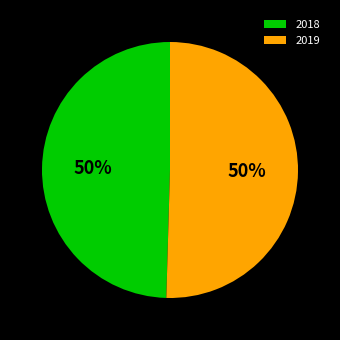

Do 2019 and 2018 together represent more than half of the pie?

Yes